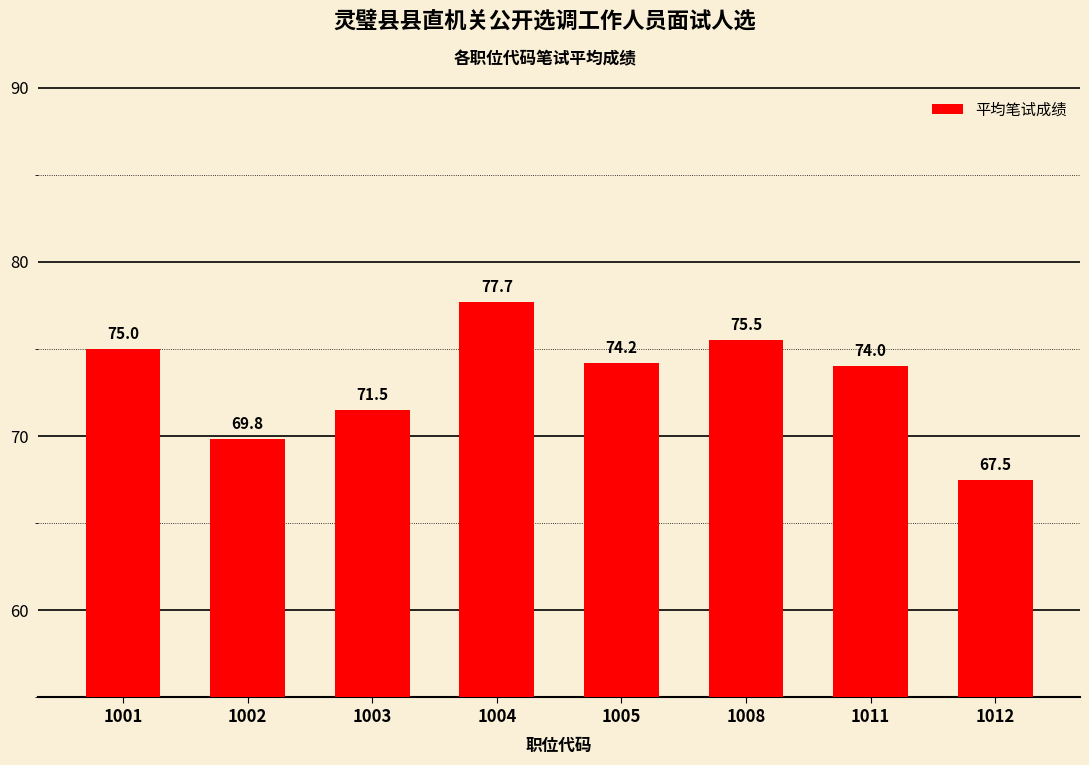

Which category has the lowest value across all series?

1012